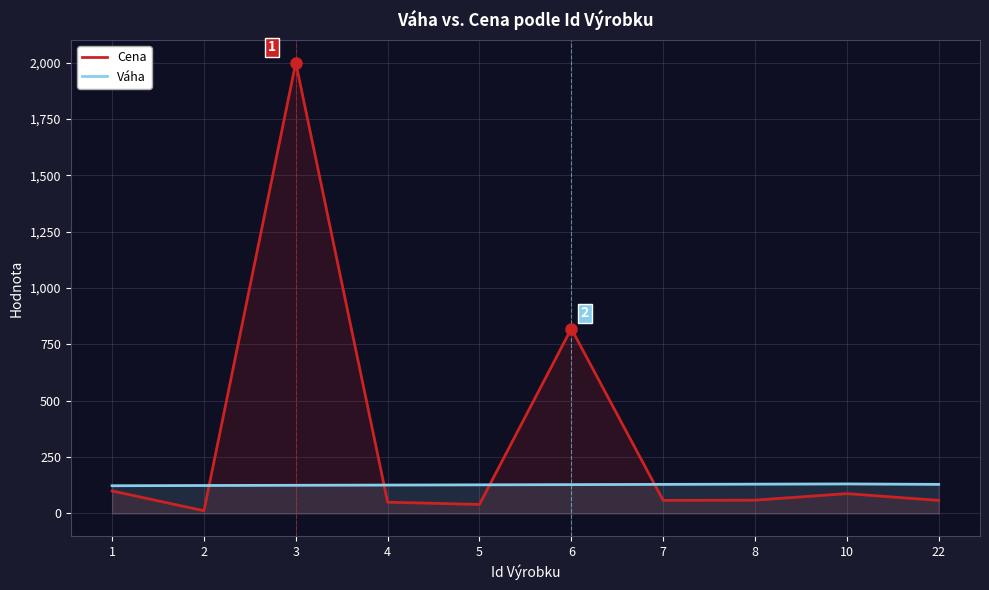

What are all the series names shown in the legend?

Cena, Váha